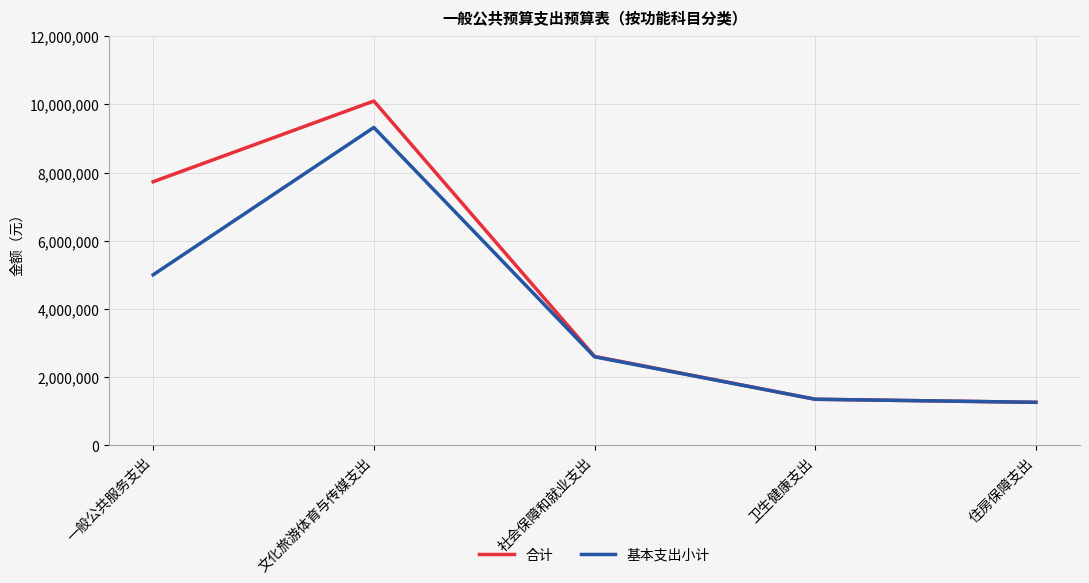

At how many categories does at least one series exceed 6508228?

2